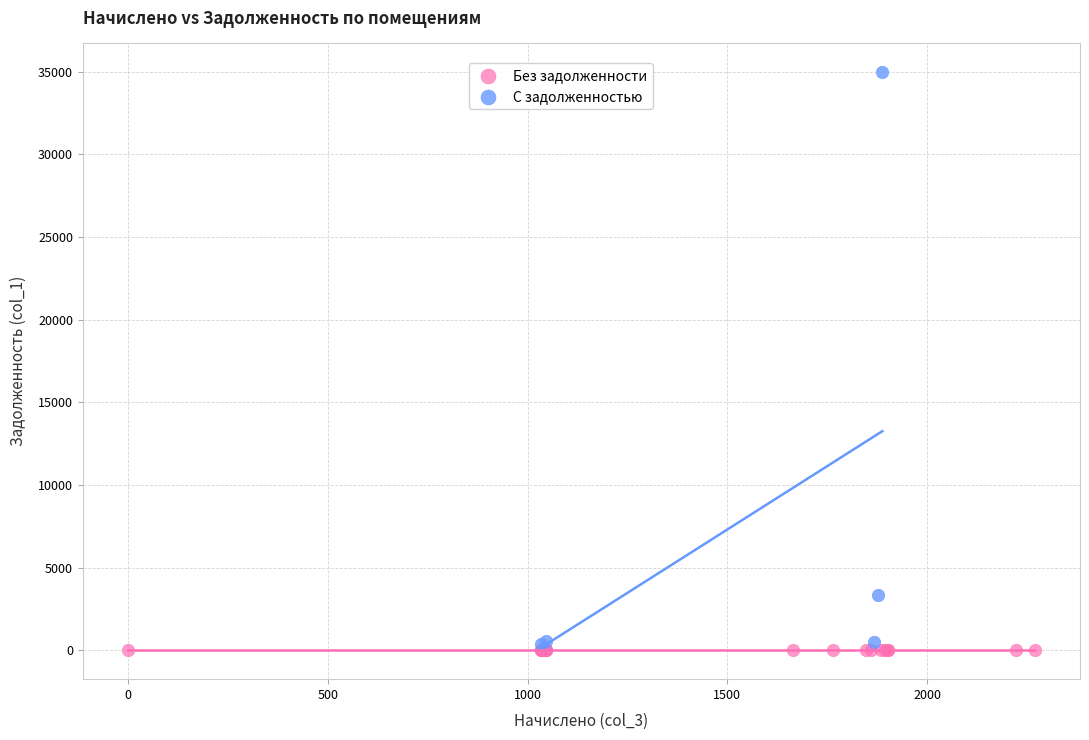

Which series contains the highest Y value?

С задолженностью